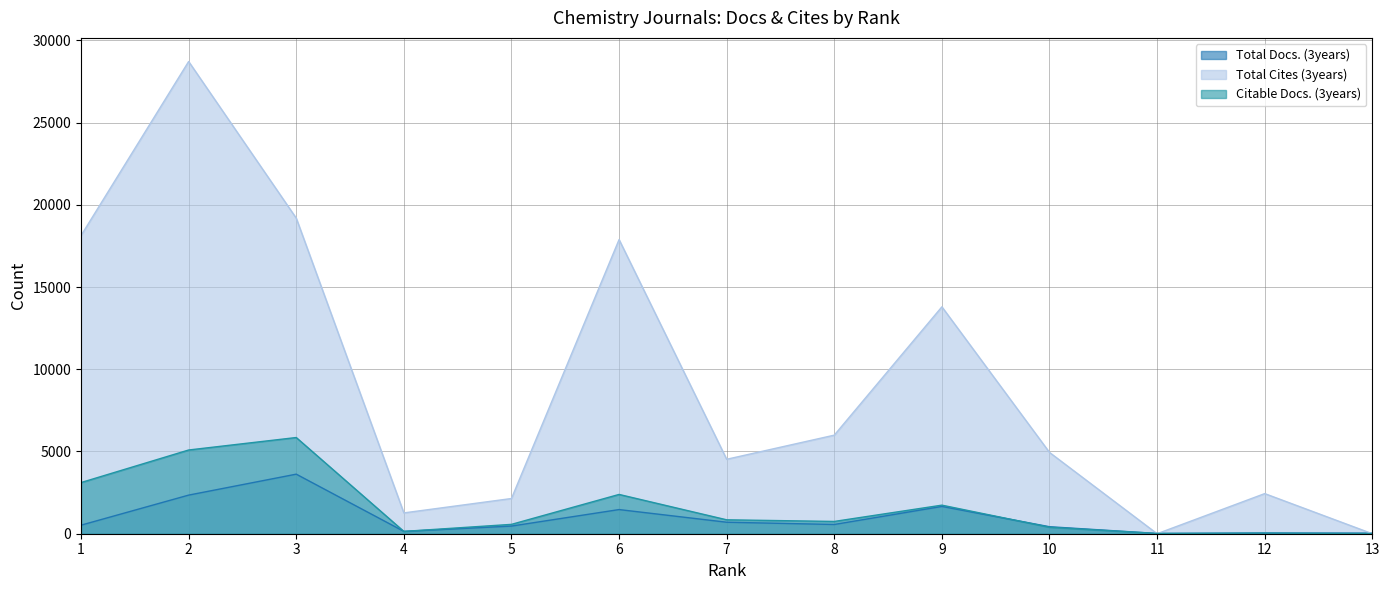

What is the value of the Total Docs. (3years) point at the 4th from the left?

142